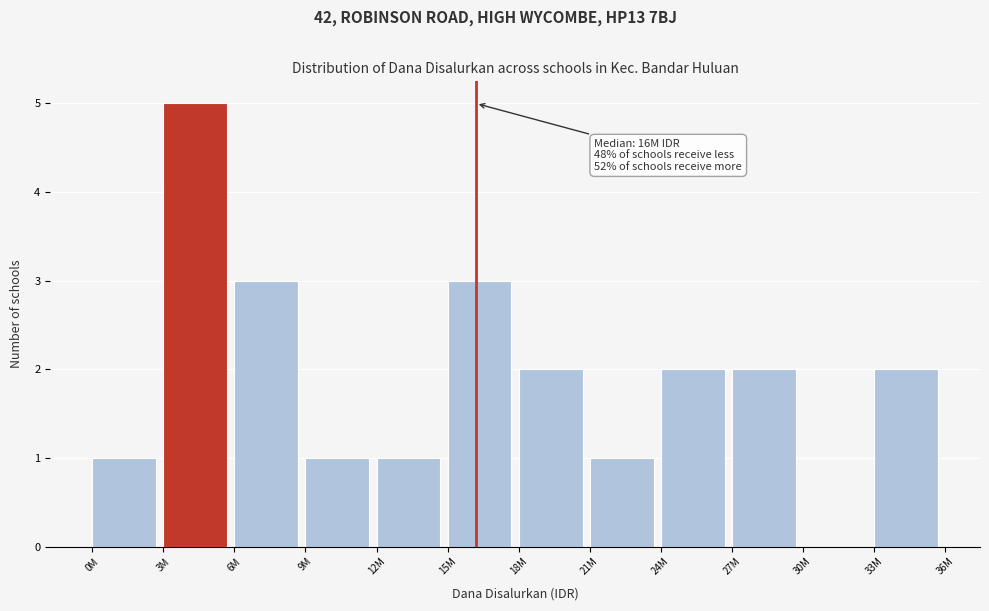

Reading left to right, what are all the values shown in this chart?

0M=1	3M=5	6M=3	9M=1	12M=1	15M=3	18M=2	21M=1	24M=2	27M=2	30M=0	33M=2